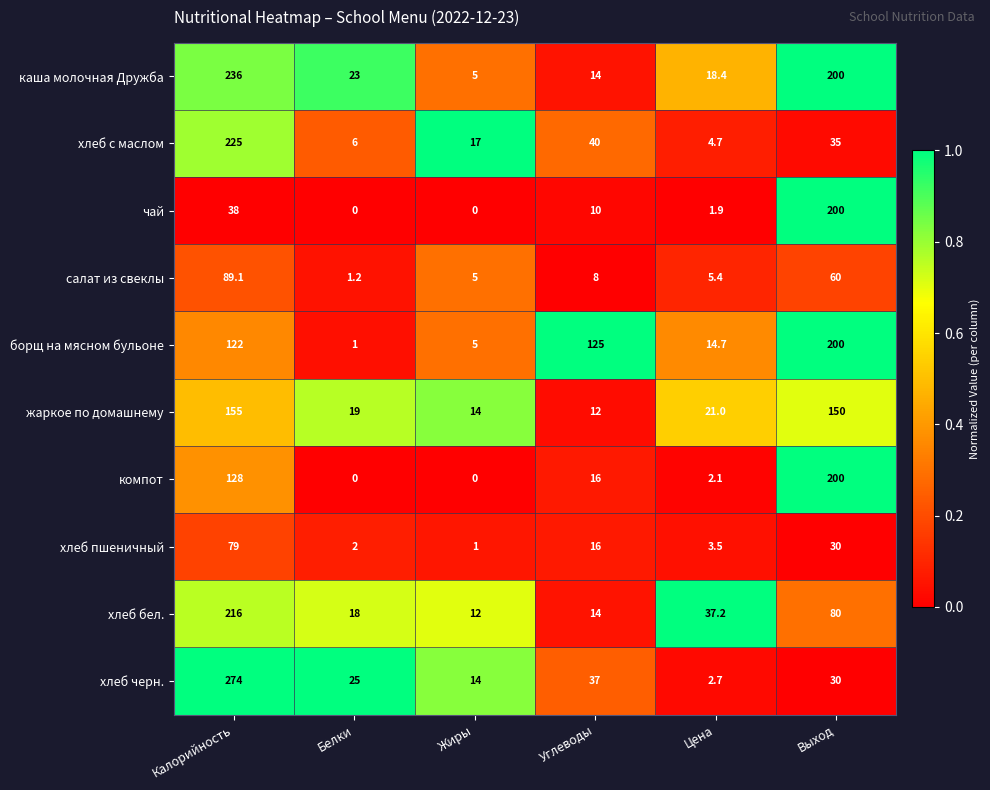

True or false: компот has a value of 200.0 at Выход.

True